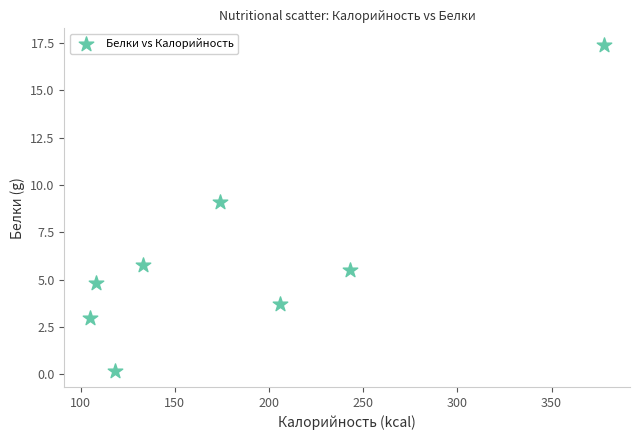

What Y value in the scatter plot is closest to 8?

9.1